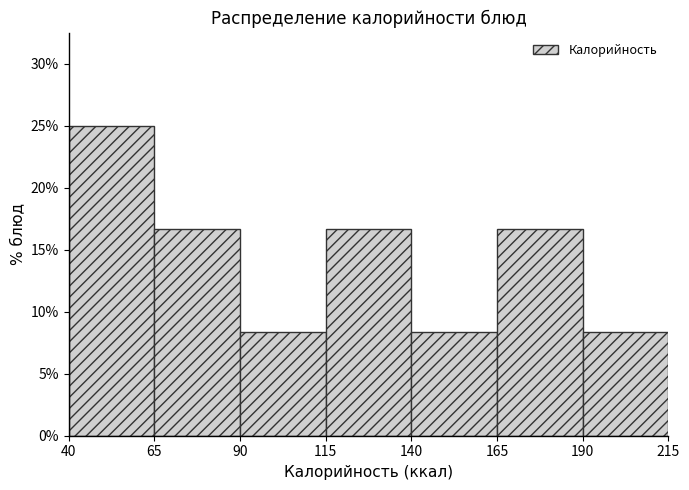

Over which range of the x-axis is the bar tallest?

40 to 65